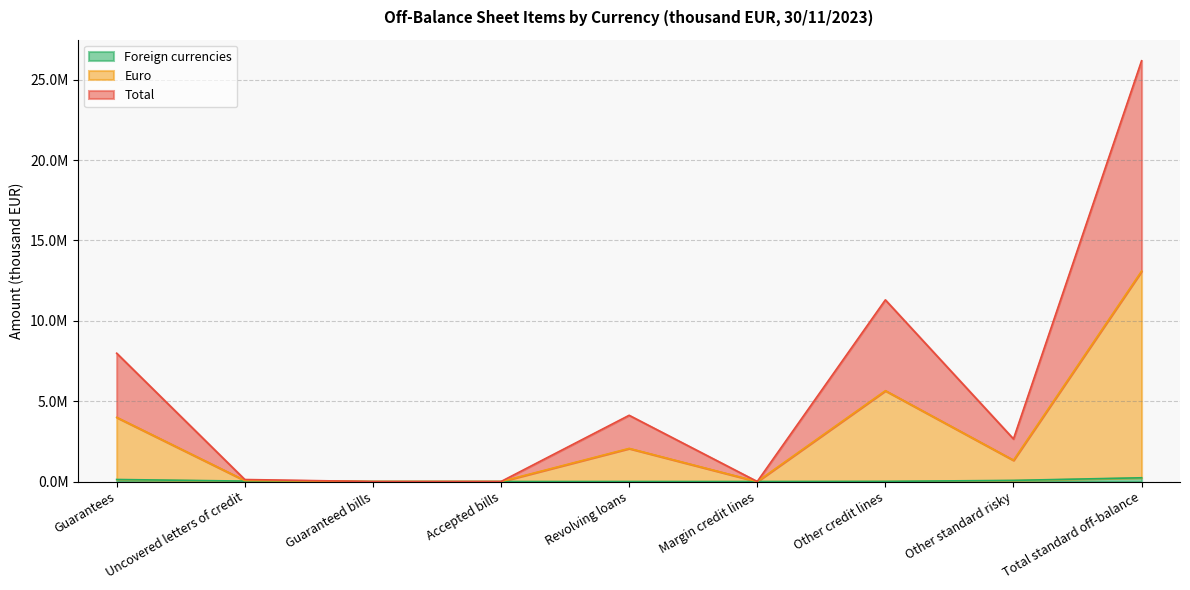

At which label does Euro first exceed 1325329?

Guarantees